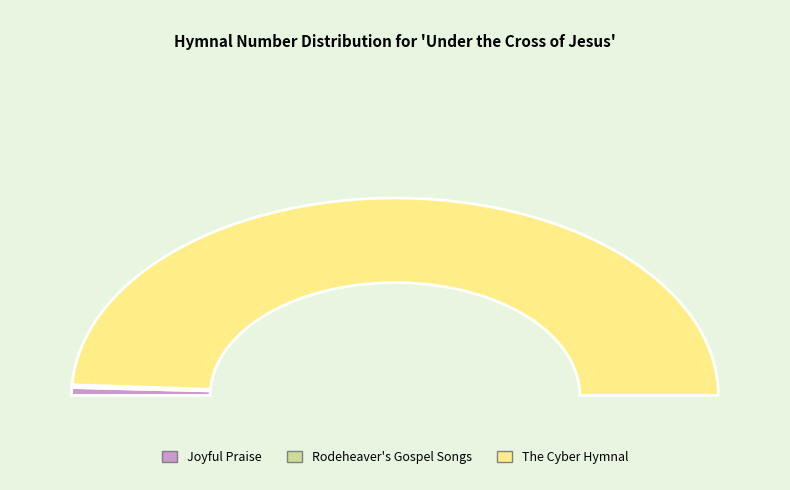

Which slice is the smallest?

Rodeheaver's Gospel Songs